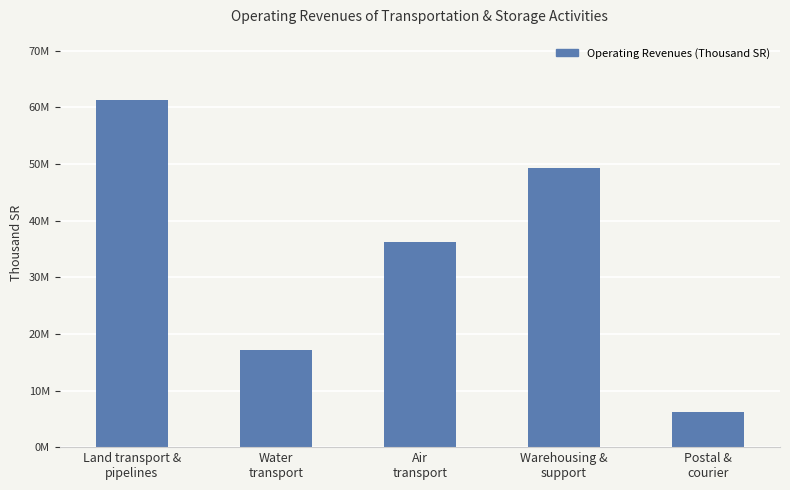

Rank the categories by value from highest to lowest.

Land transport &
pipelines, Warehousing &
support, Air
transport, Water
transport, Postal &
courier